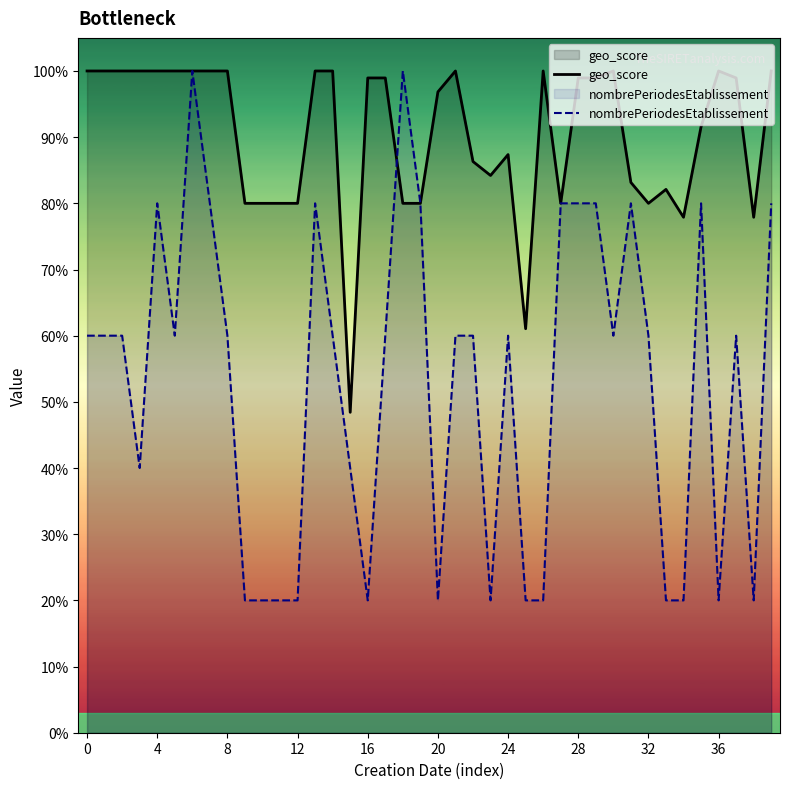

How many lines are shown in the chart?

2